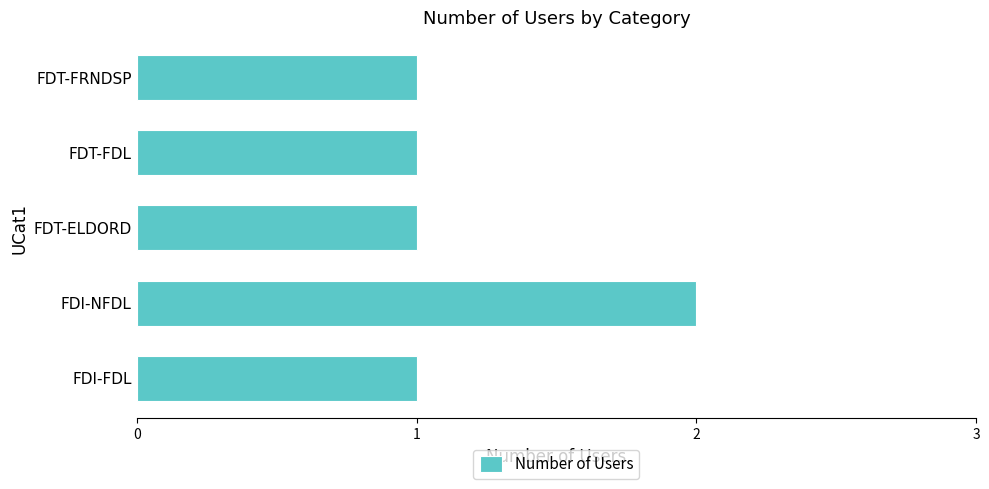

What is the sum of all values?

6